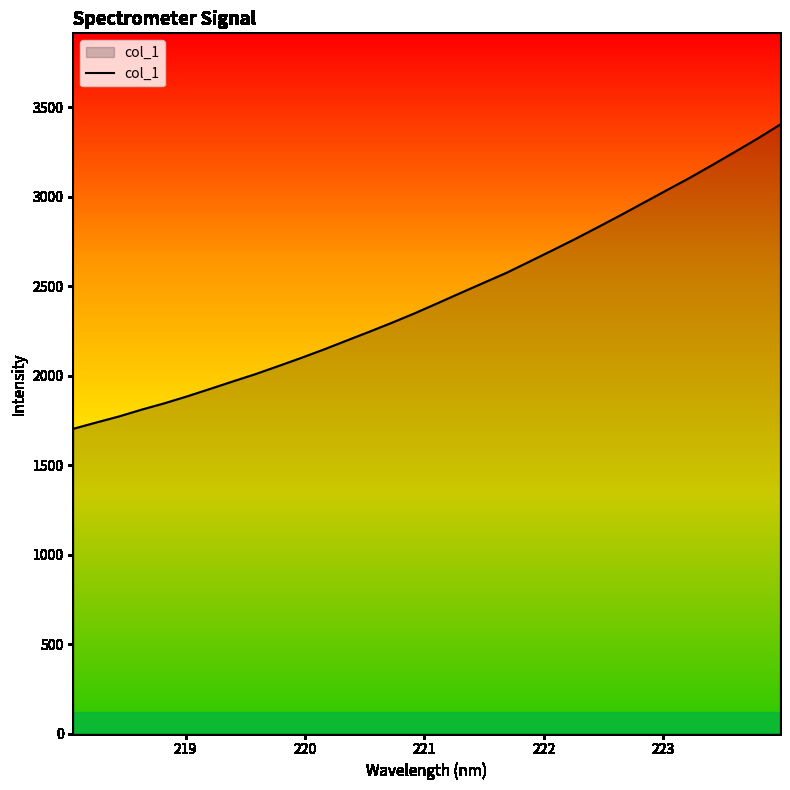

What is the minimum value shown in the chart?

1703.5